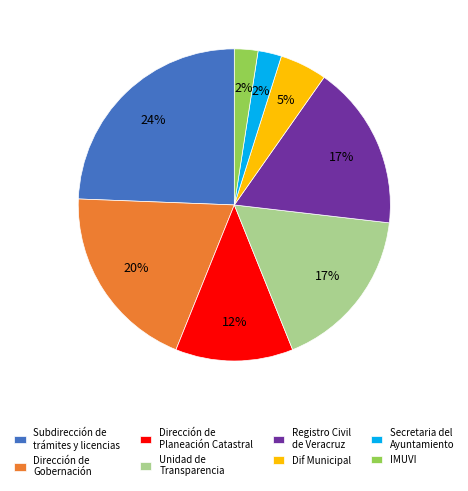

Does any single category account for the majority?

No